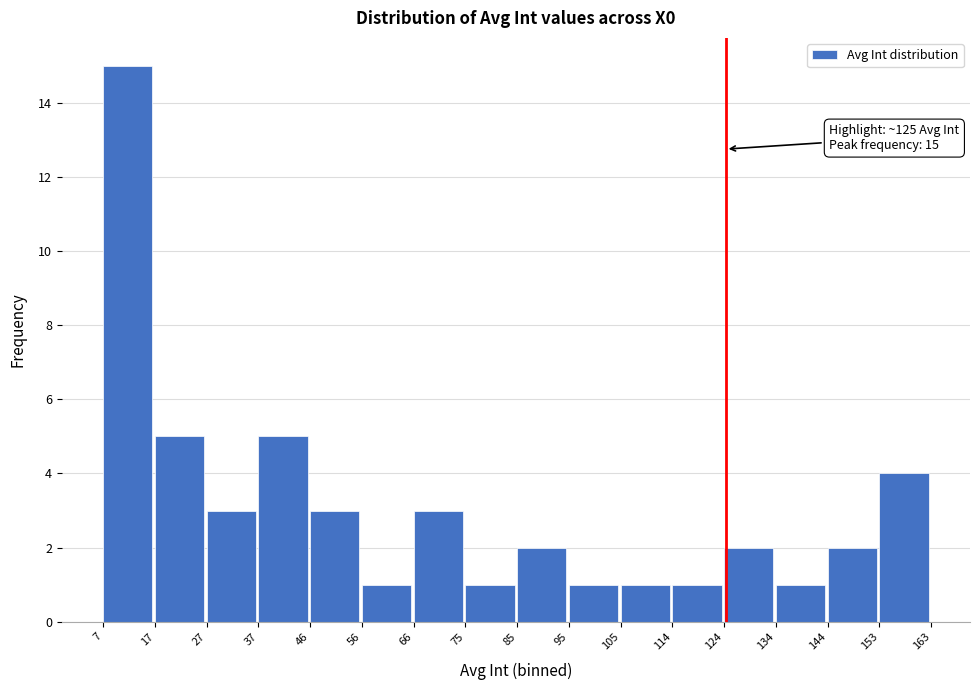

Over which range of the x-axis is the bar tallest?

7 to 17